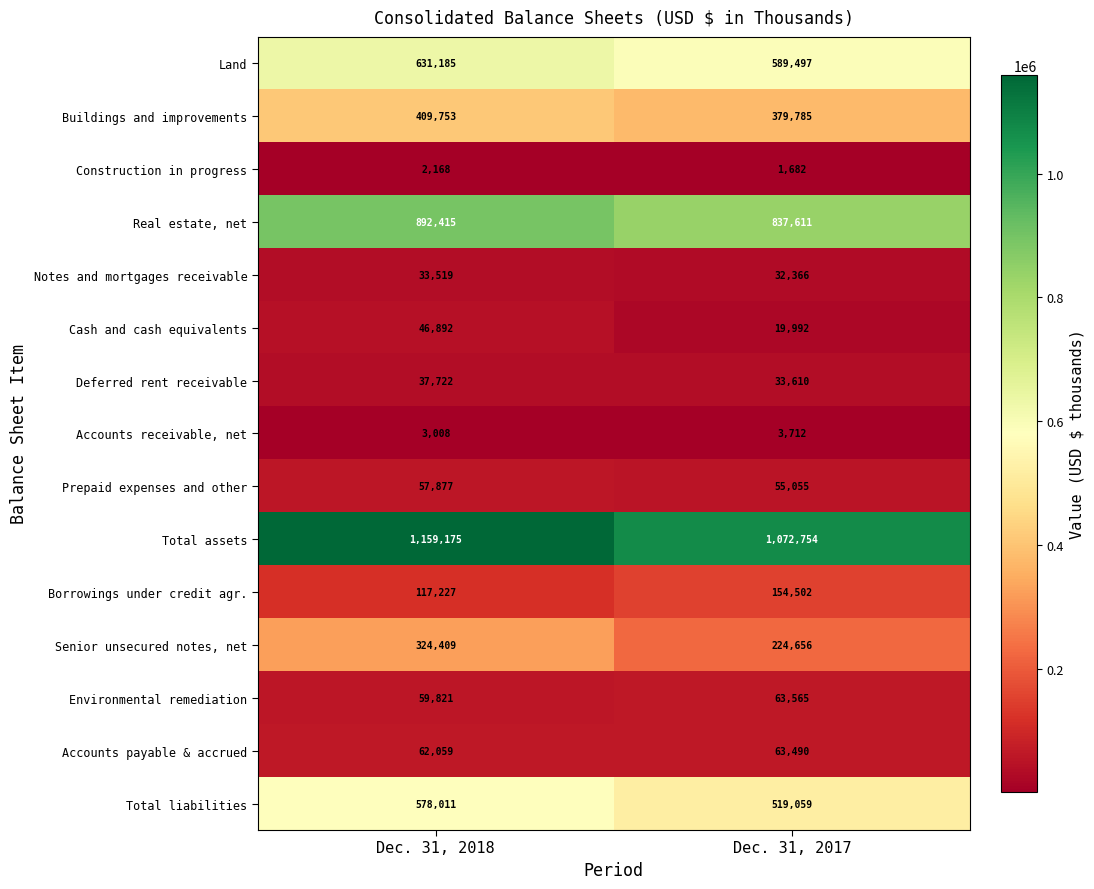

Which series has the widest spread of values?

Senior unsecured notes, net